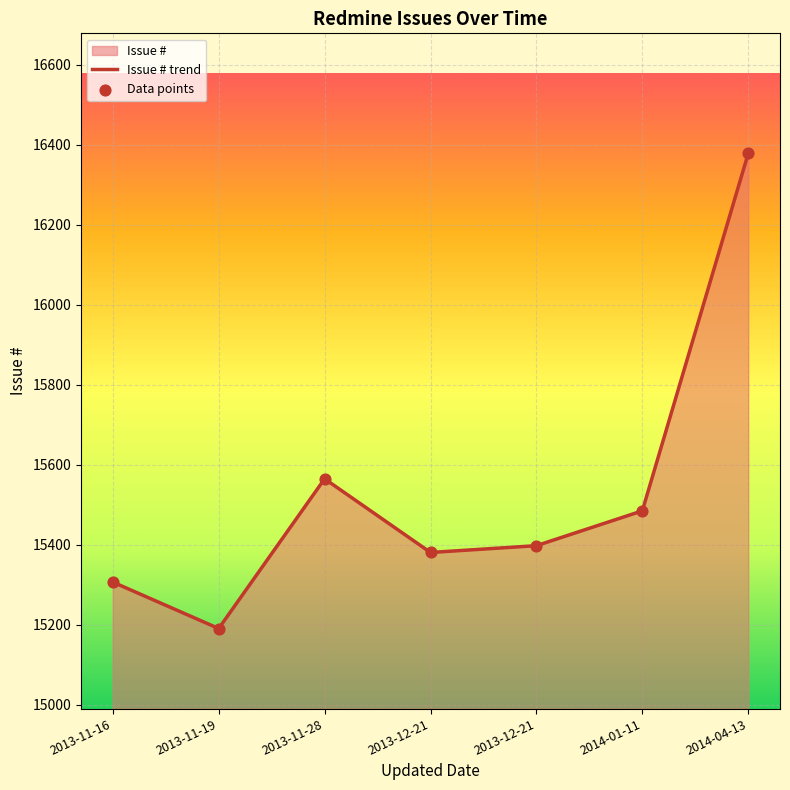

Which series contains the highest Y value?

Issue # trend